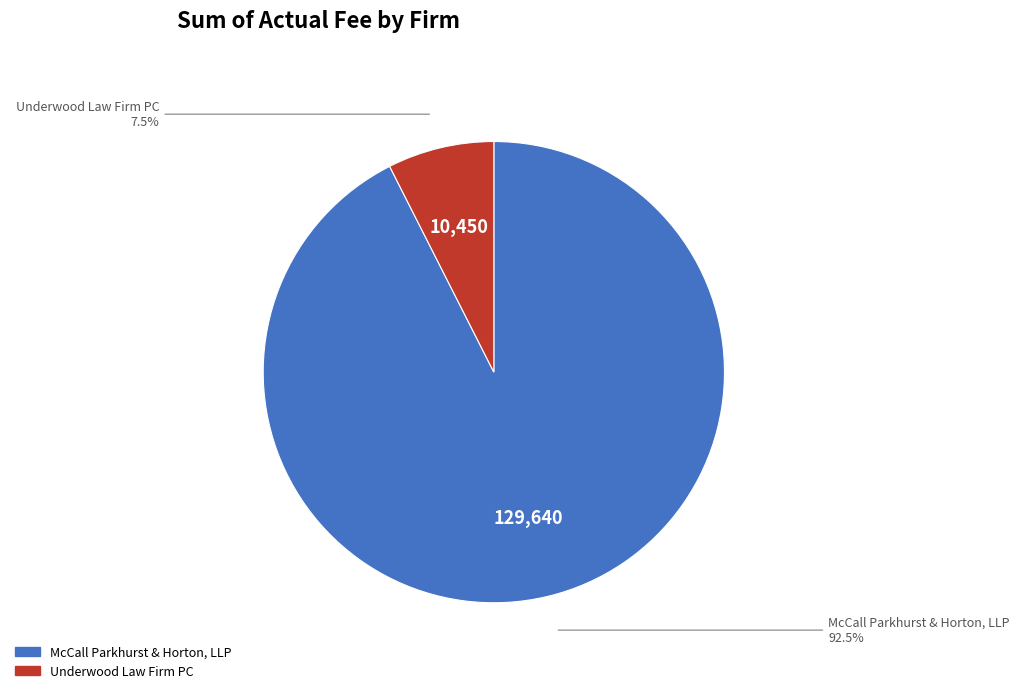

How many segments does this pie chart have?

2